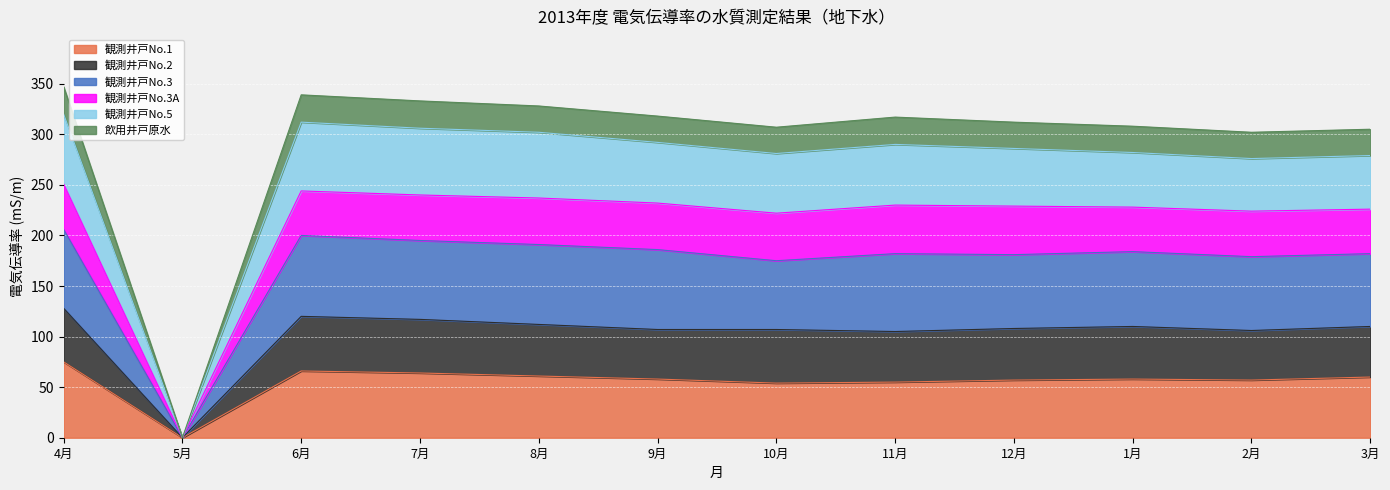

True or false: 観測井戸No.1 and 飲用井戸原水 cross at least once.

False